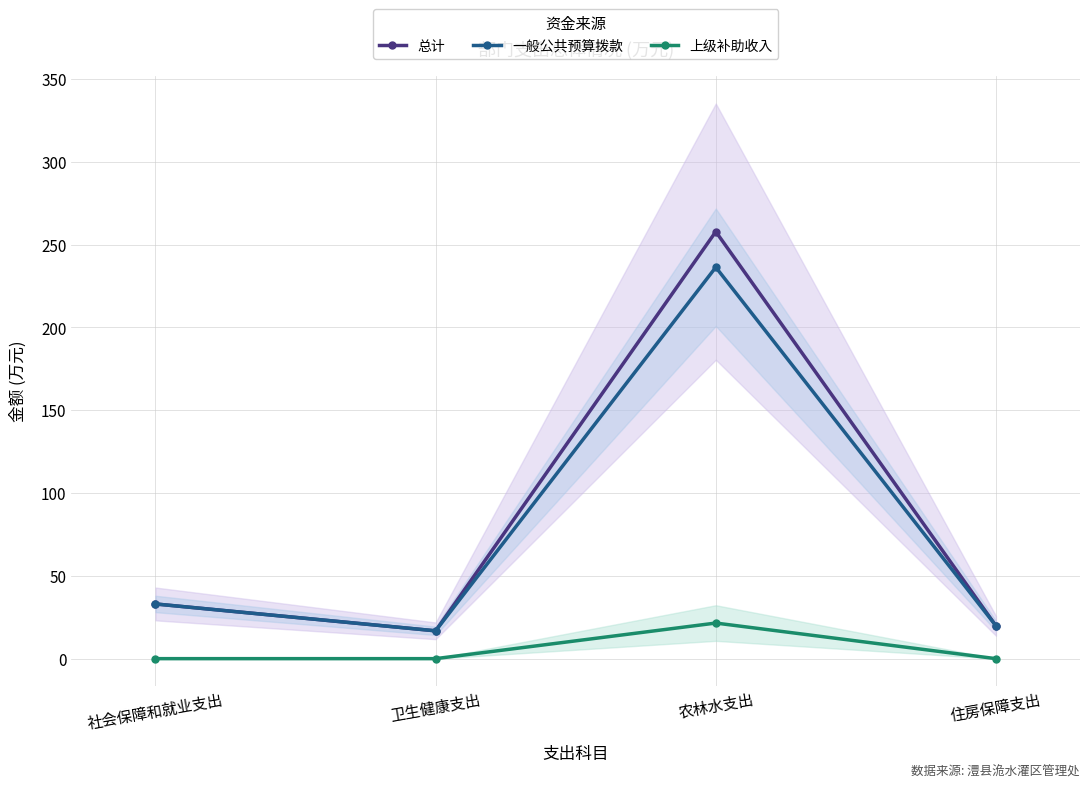

What is the label of the 2nd point from the left?

卫生健康支出